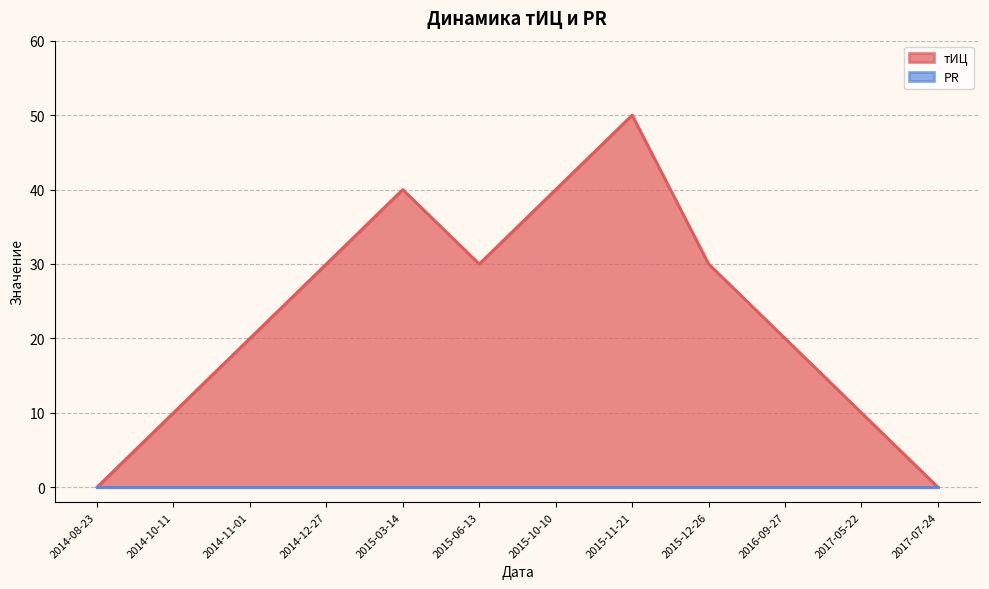

The chart shows a value of 21 at 2015-03-14. True or false?

False